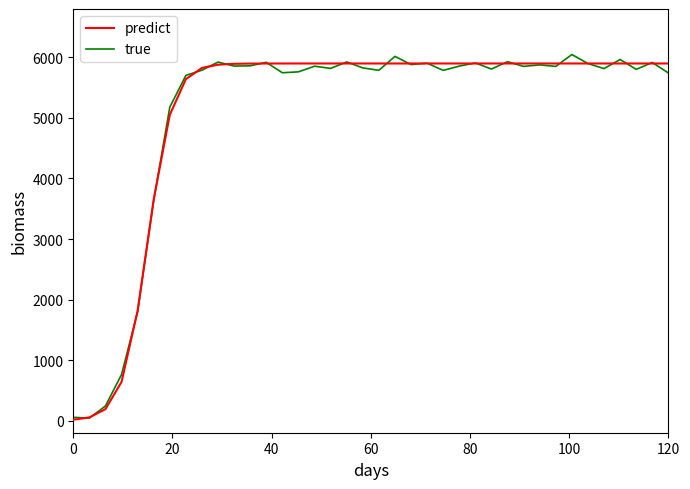

Rank the series by their maximum value, from lowest to highest.

predict, true